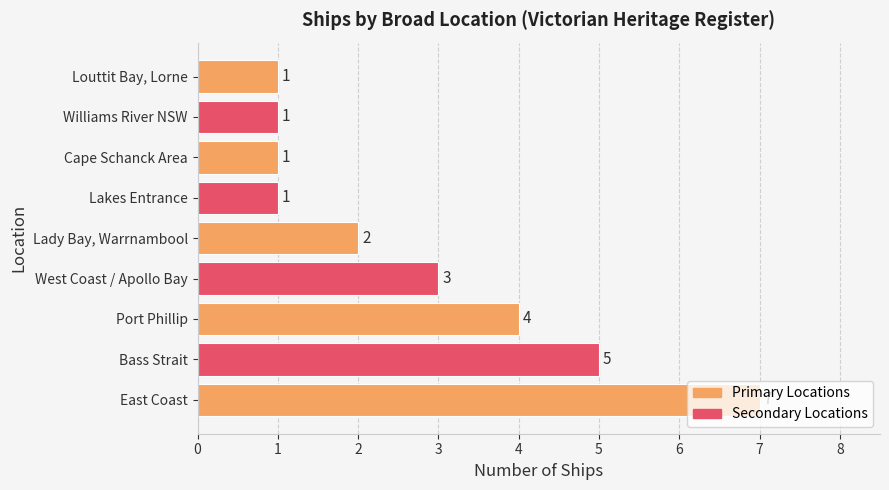

What is the difference between the second highest and second lowest values?

4